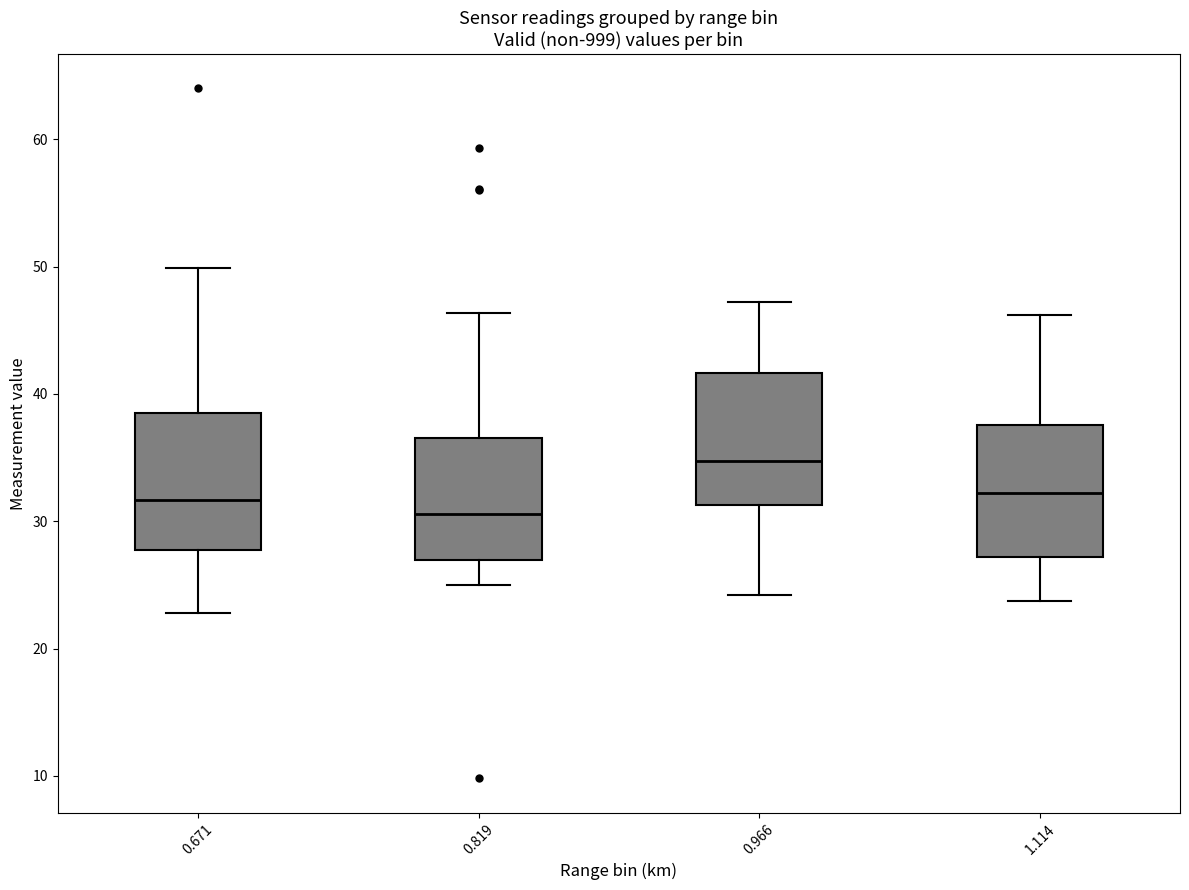

Where does the lower whisker of the box at x = 0.819 end on the y-axis? The values are not printed on the chart, so give them approximately, as read against the axis.

25